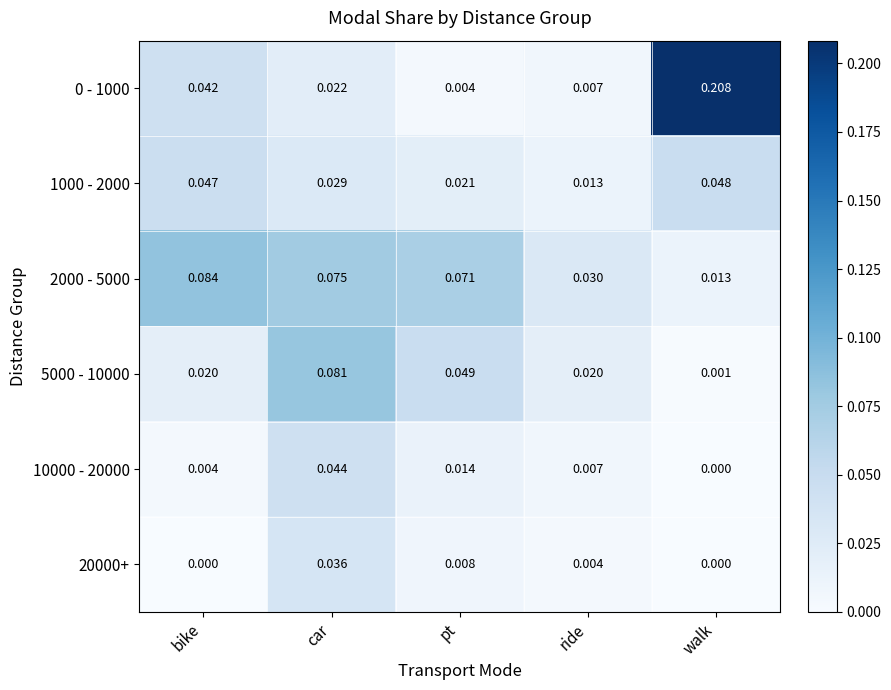

Where is 0 - 1000 nearest to the value 0?

pt